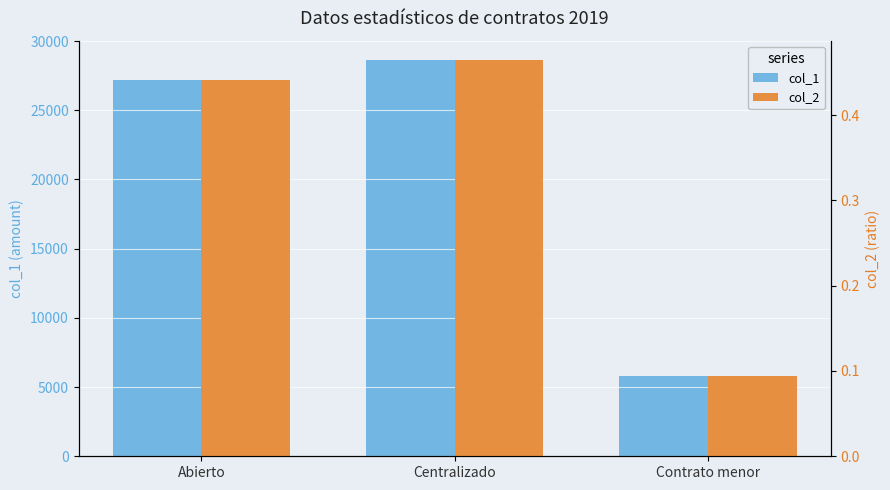

Rank the series by their maximum value, from lowest to highest.

col_2, col_1